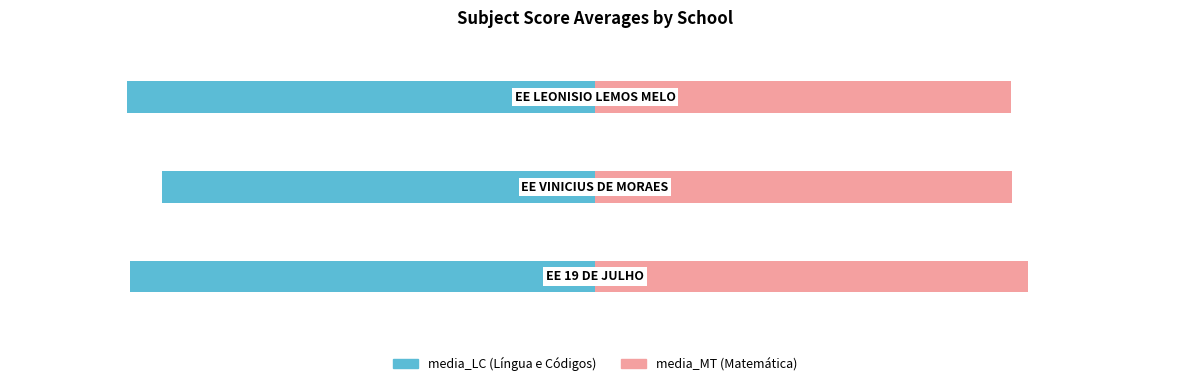

What is the smallest value displayed?

-475.4